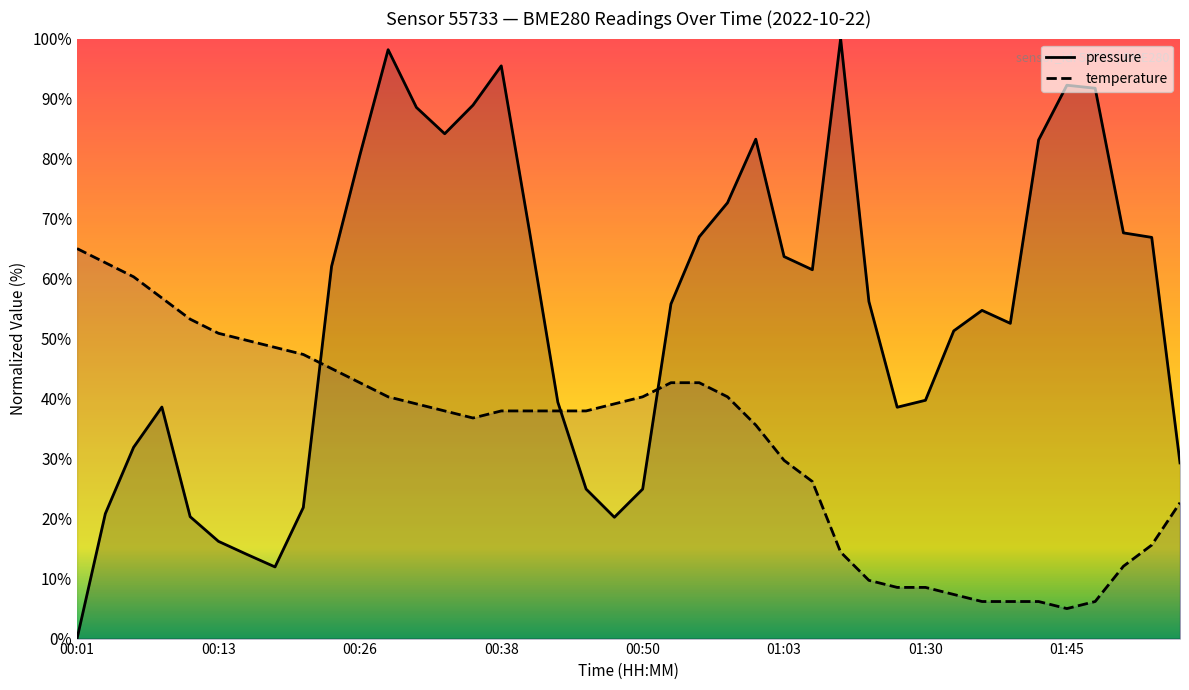

True or false: temperature has a value of 42.6 at 00:26.

True